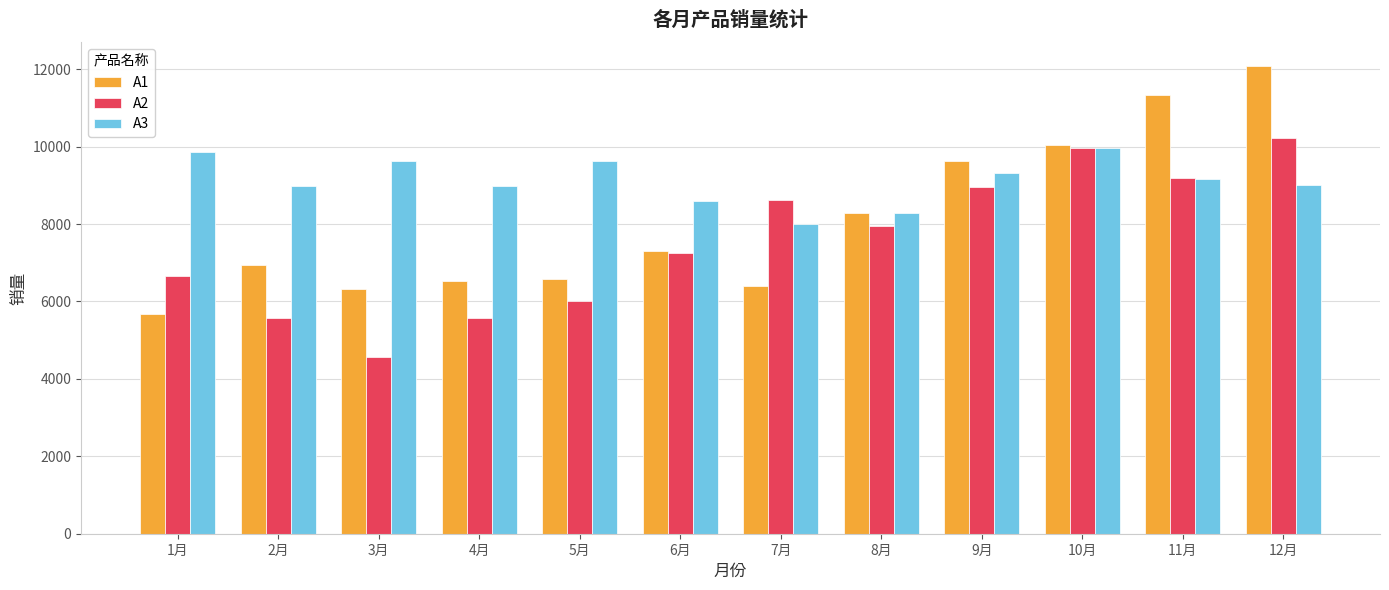

What is the approximate value of A2 at 6月?

7259